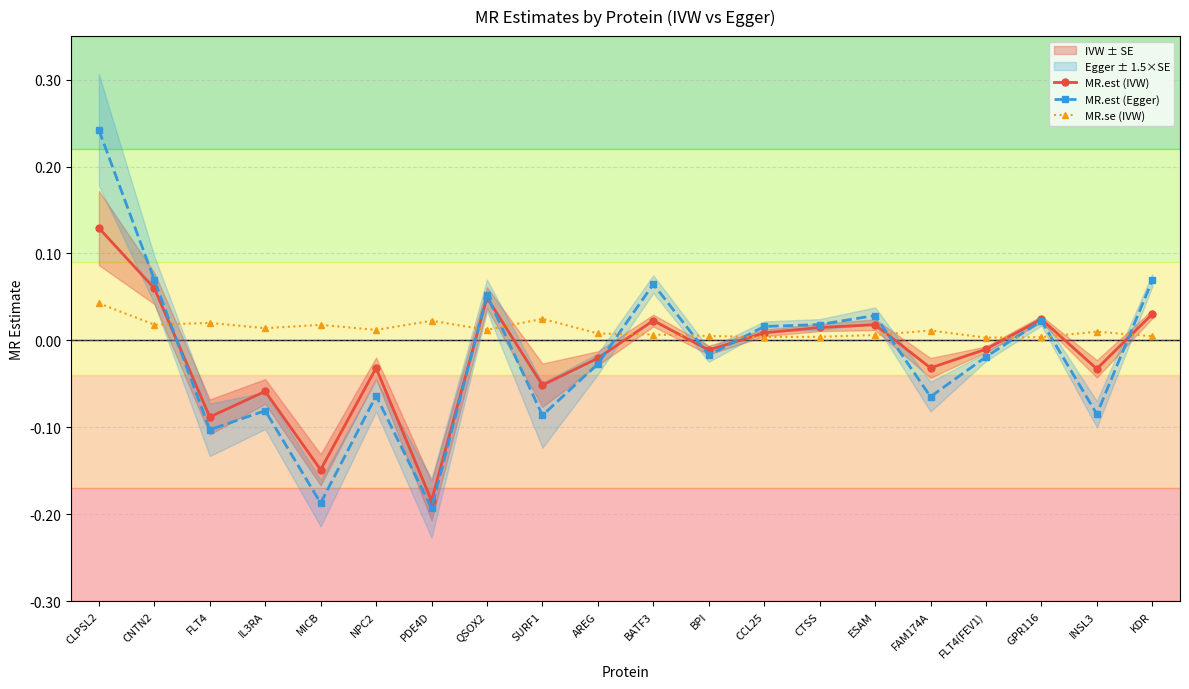

At which category is the sum across all series the highest?

CLPSL2